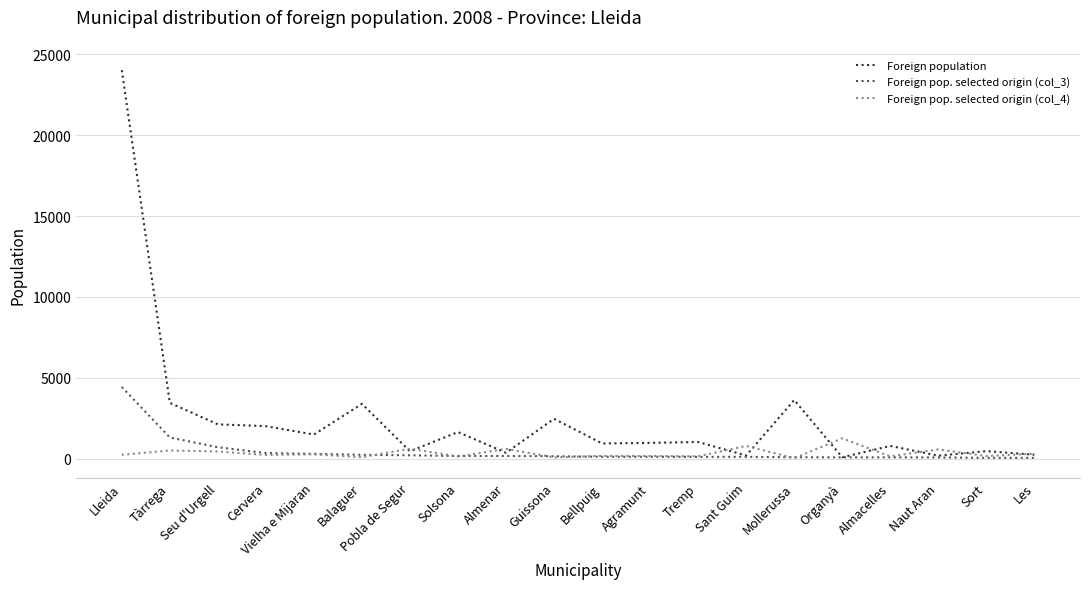

Which series has the widest spread of values?

Foreign population